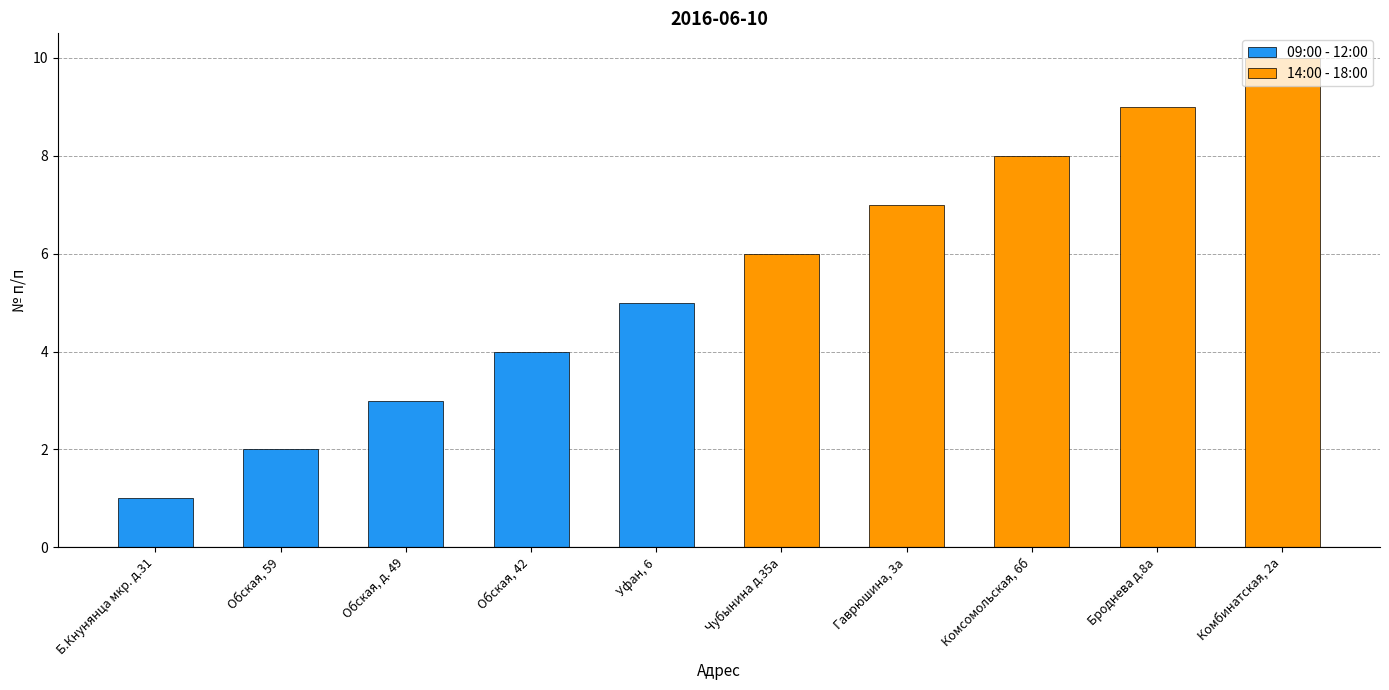

At which label is 14:00 - 18:00 closest to 5?

Чубынина д.35а